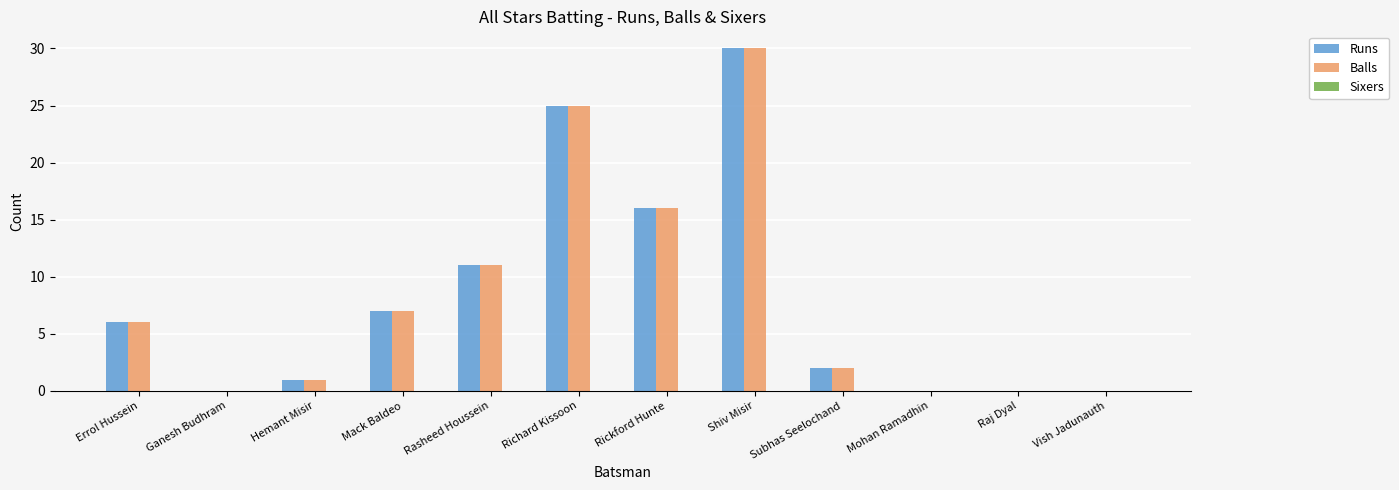

At which category is the sum across all series the highest?

Shiv Misir